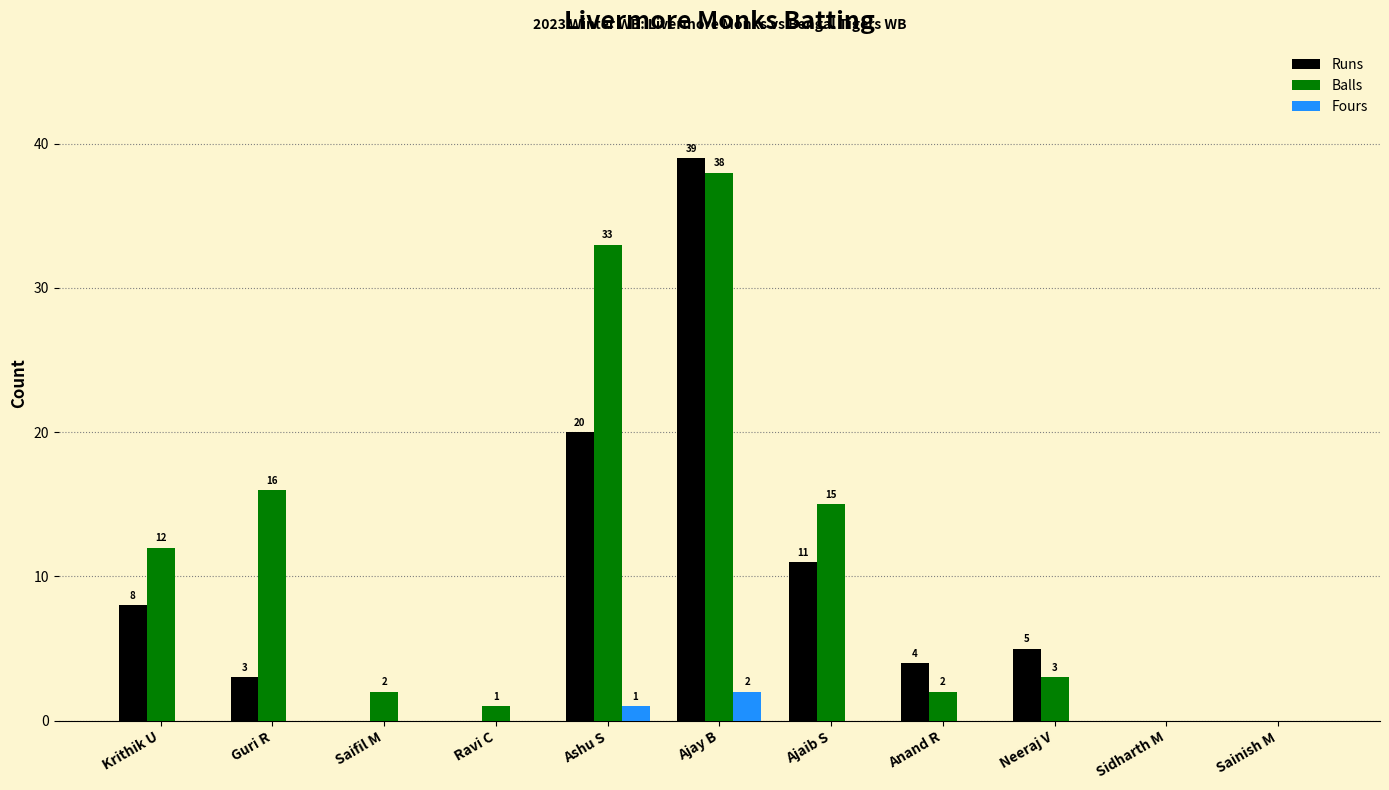

Which series has the widest spread of values?

Runs